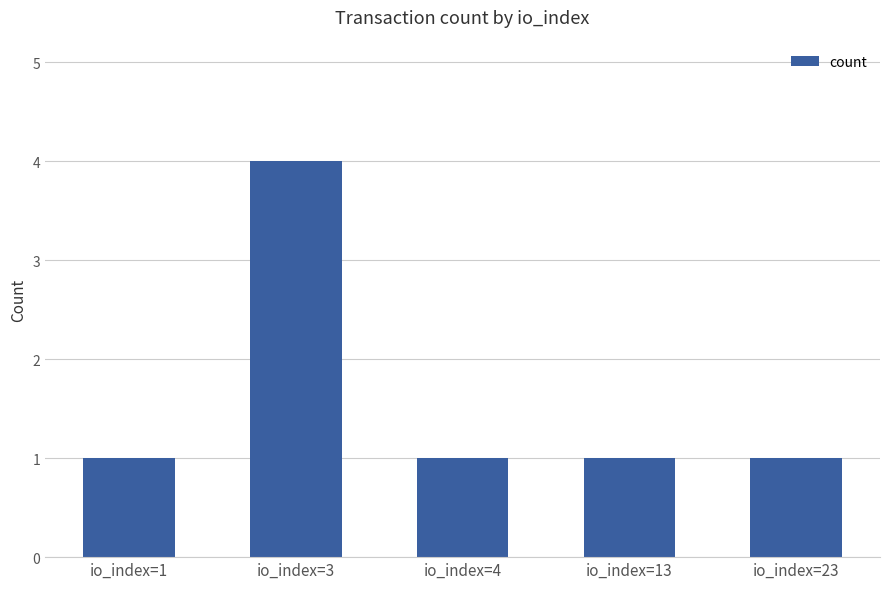

What is the value of the 3rd bar from the left?

1